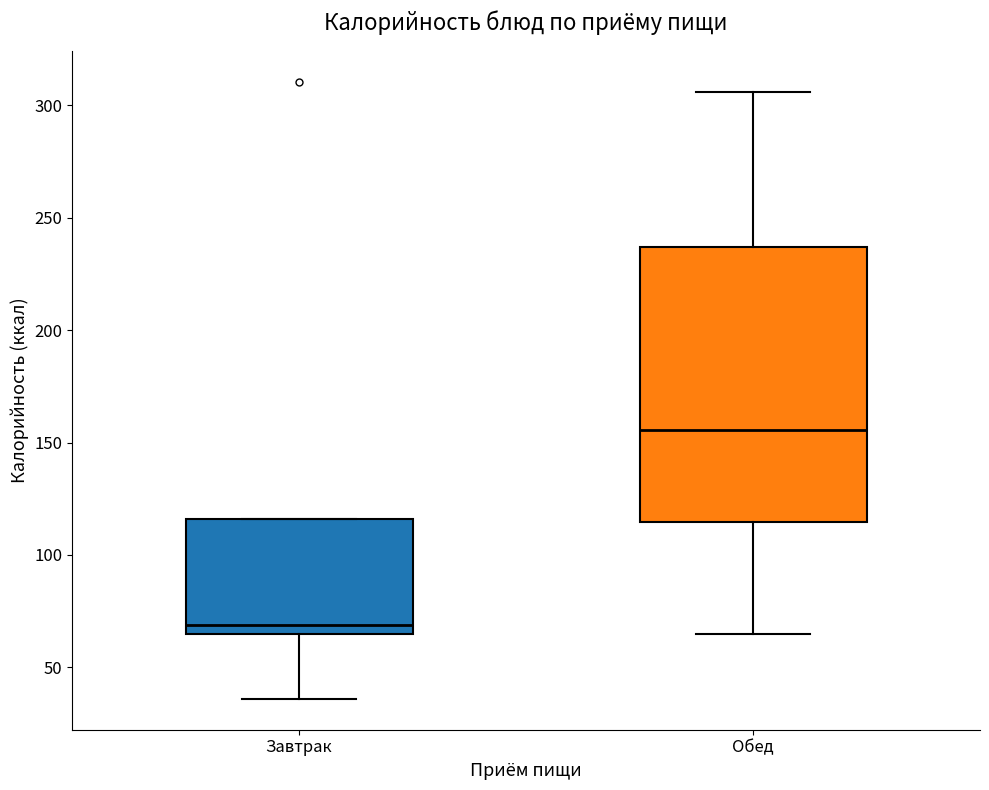

Reading left to right, transcribe this box plot: for each box, give where its median line is, the range the box spans, and where its two whiskers end, as read against the y-axis. The values are not printed on the chart, so give them approximately, as read against the axis.

Завтрак: median 70, box 65 to 115, whiskers 35 to 115
Обед: median 155, box 115 to 235, whiskers 65 to 305